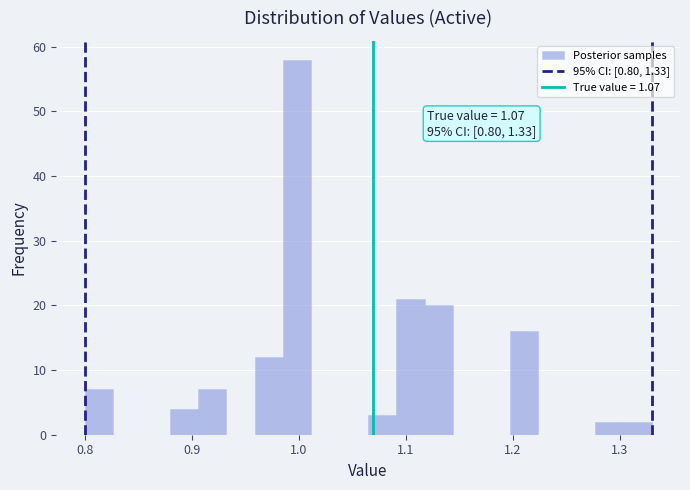

Read against the x-axis, roughly where is the centre of the tallest bar?

1.00